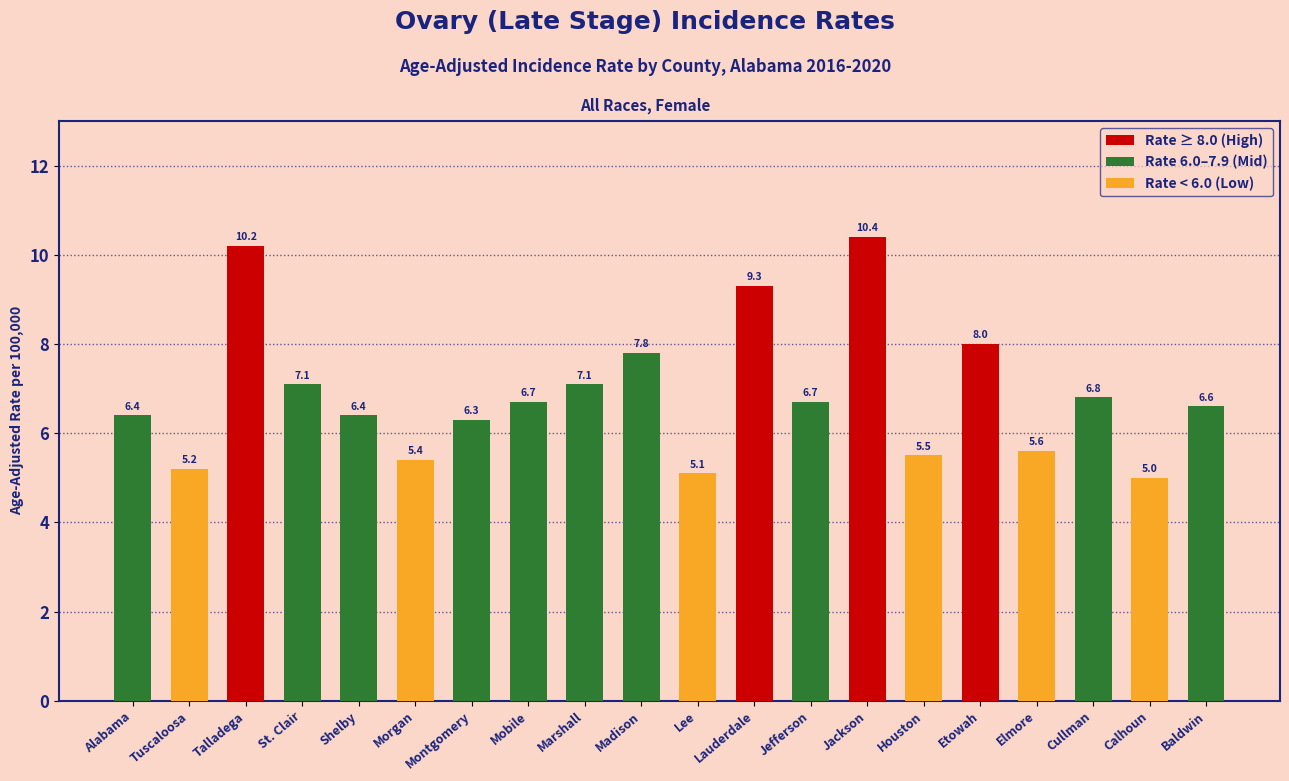

Which has a higher value, Jefferson or Etowah?

Etowah